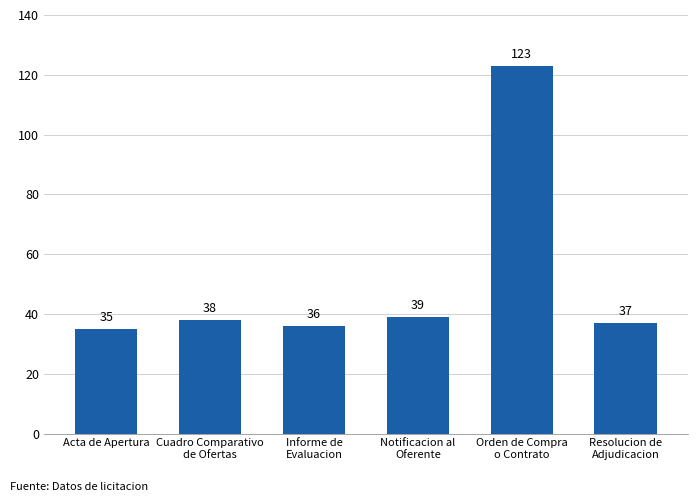

Reading left to right, extract all data points from this chart.

35	38	36	39	123	37